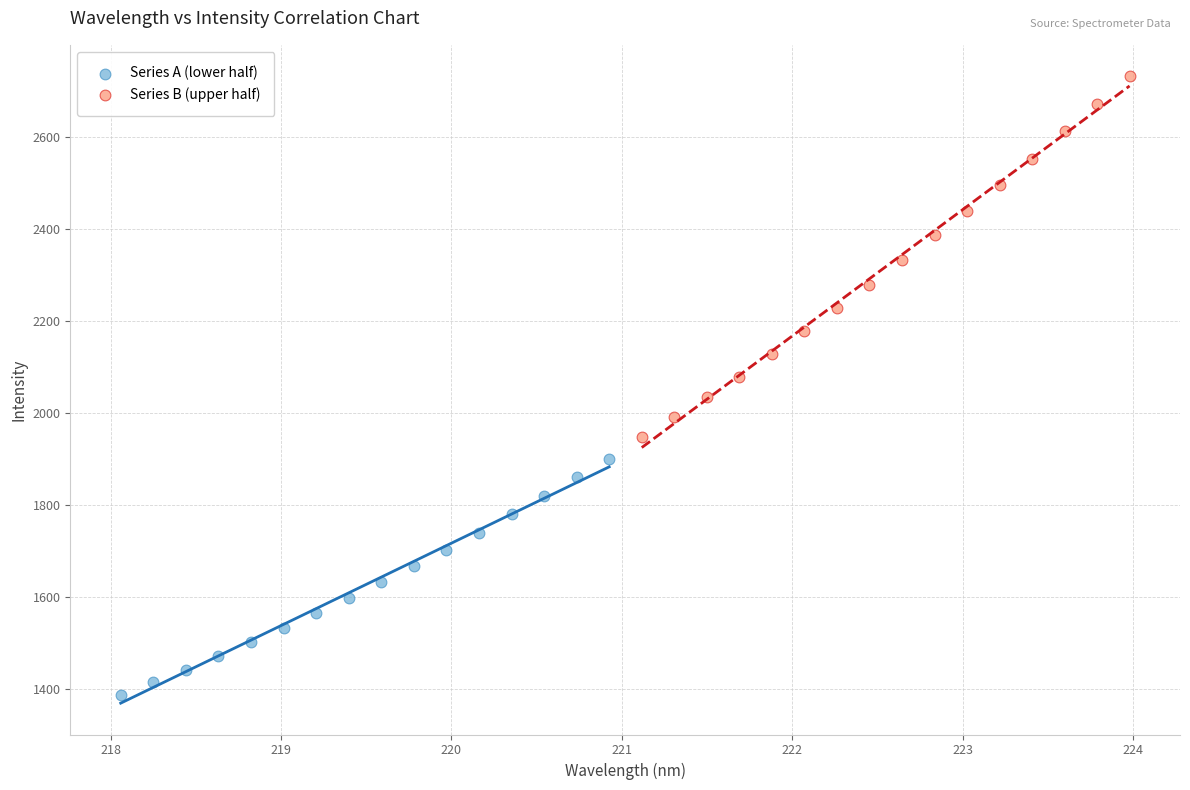

What are all the series names shown in the legend?

Series A (lower half), Series B (upper half)